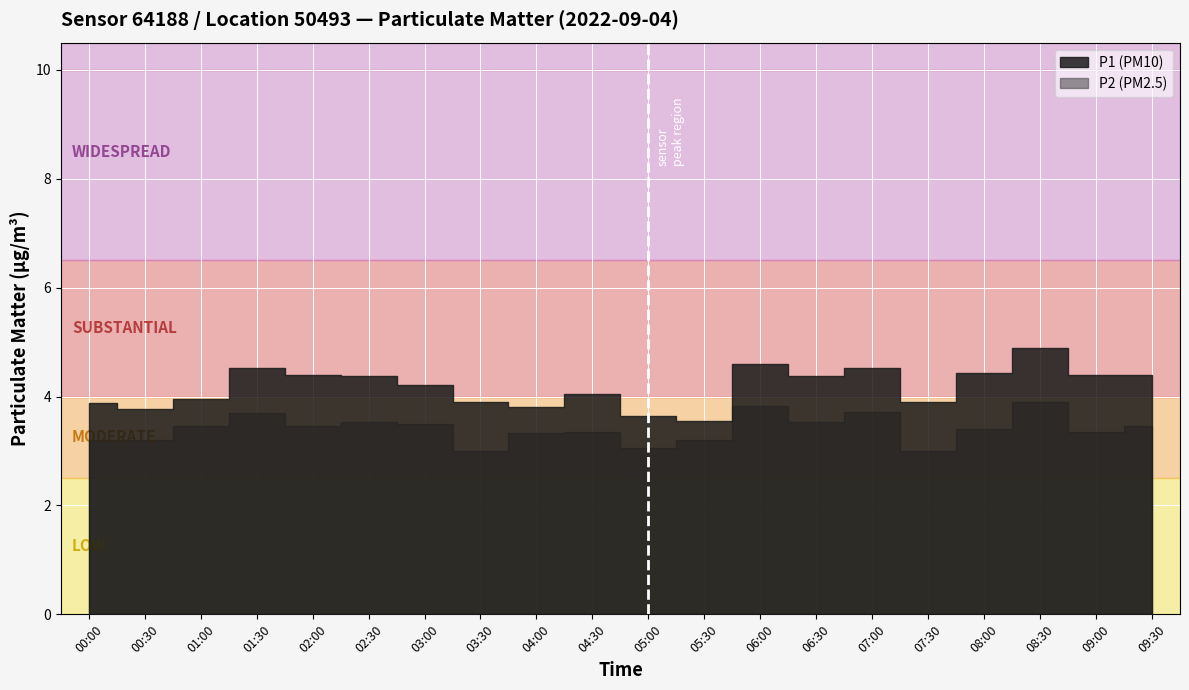

What is the maximum value shown in the chart?

4.9